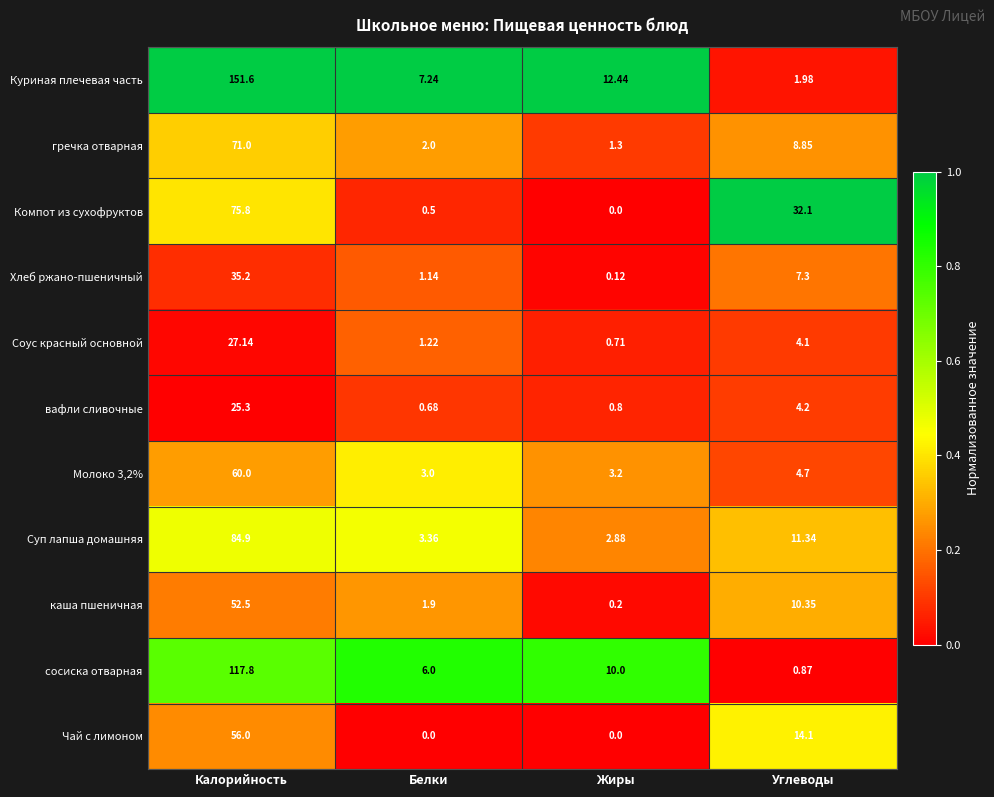

At how many categories does at least one series exceed 0?

4